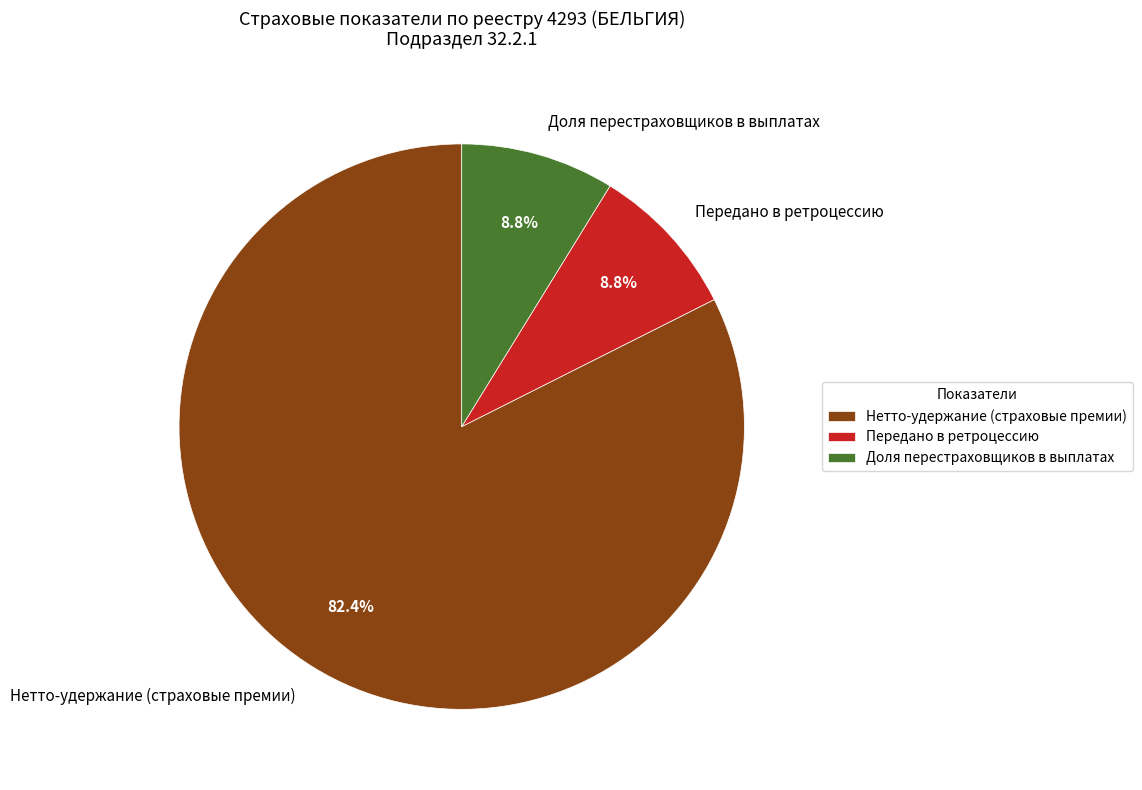

Which category accounts for the majority?

Нетто-удержание (страховые премии)